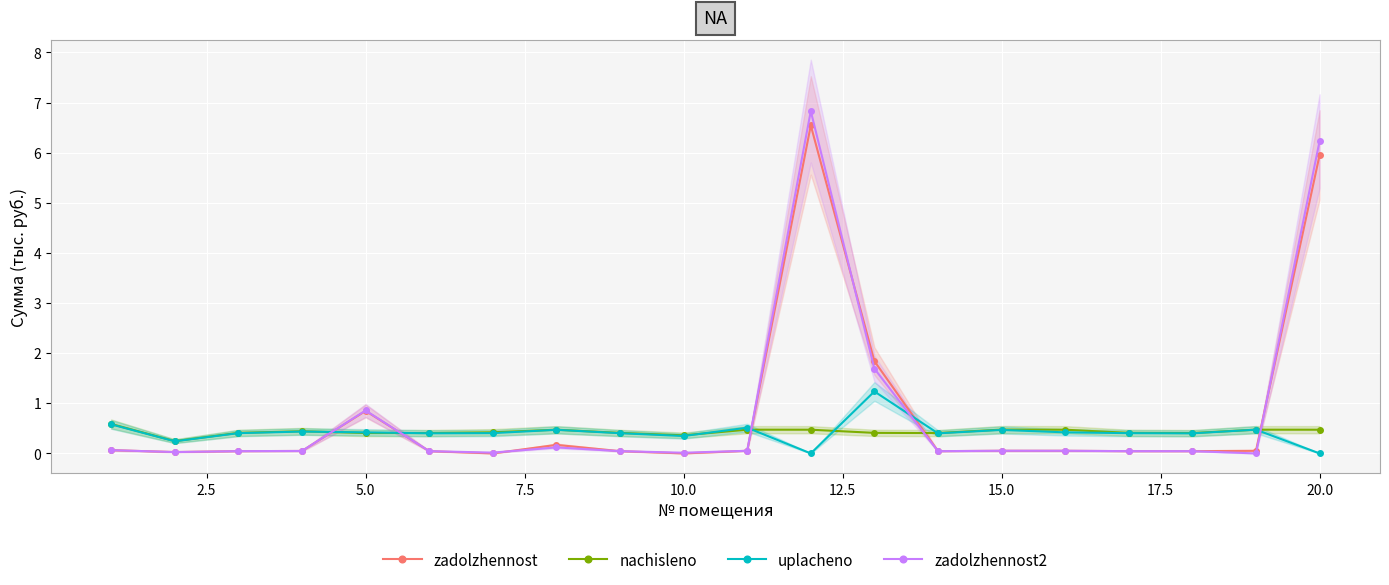

What is the difference between the maximum and minimum values in the zadolzhennost2 series?

6.8